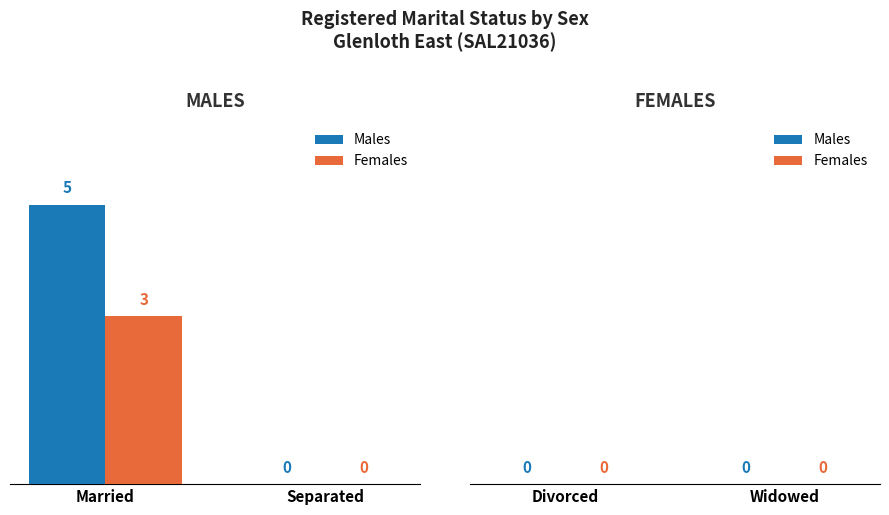

What is the sum of all Females values?

3